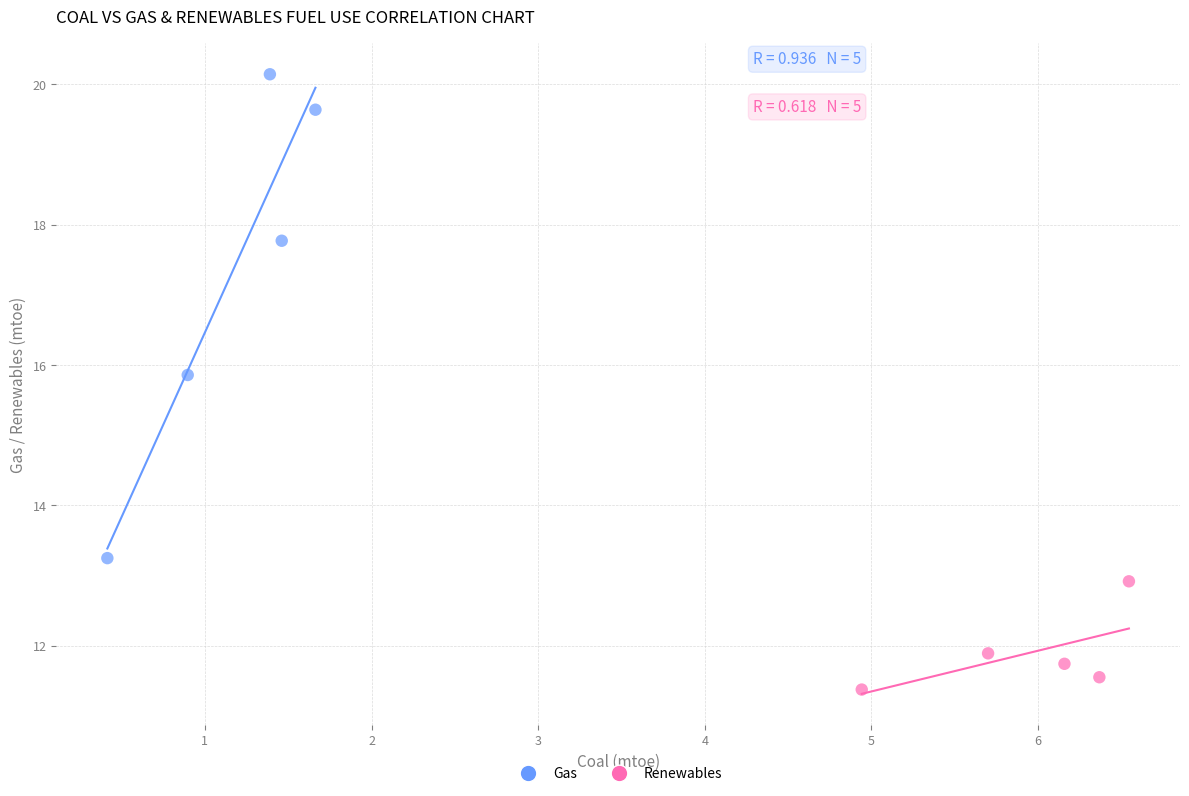

Which series has the largest Y range (max minus min)?

Gas